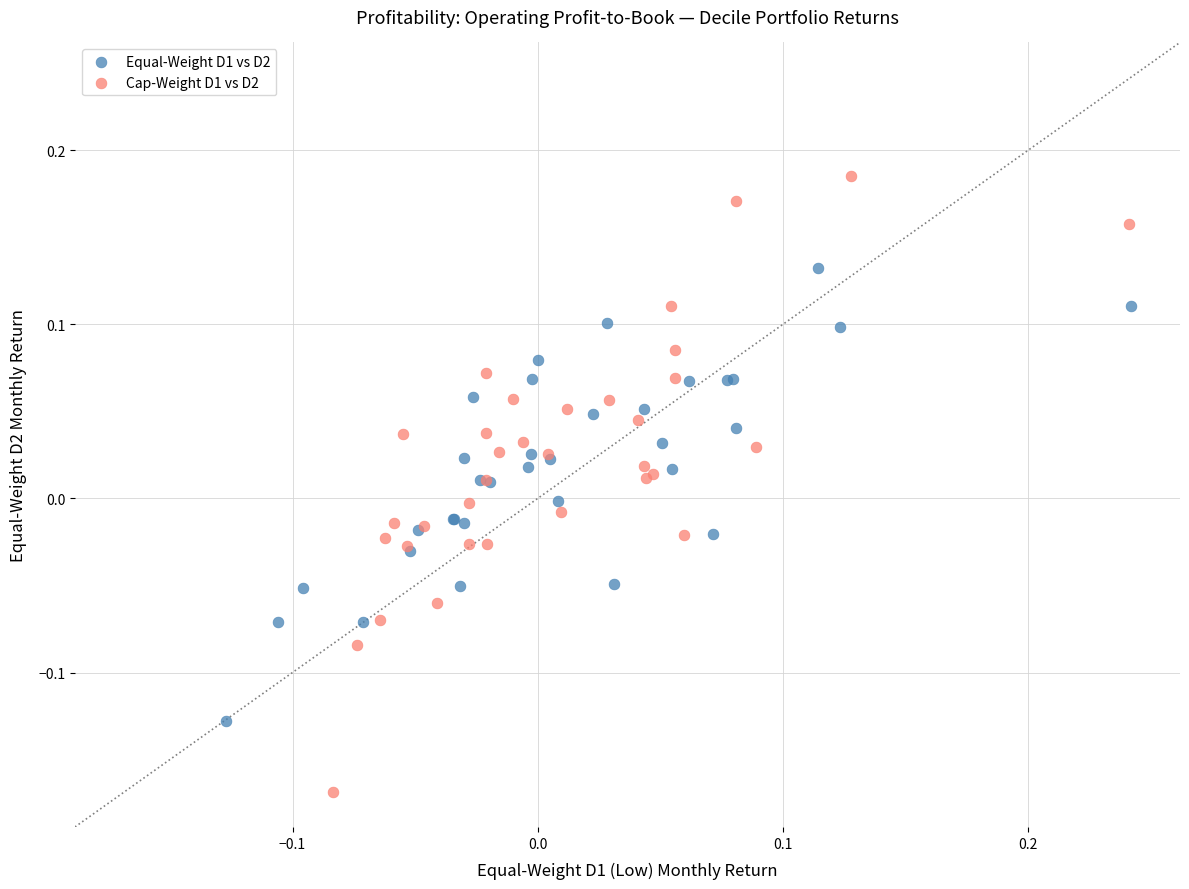

What are all the series names shown in the legend?

Equal-Weight D1 vs D2, Cap-Weight D1 vs D2